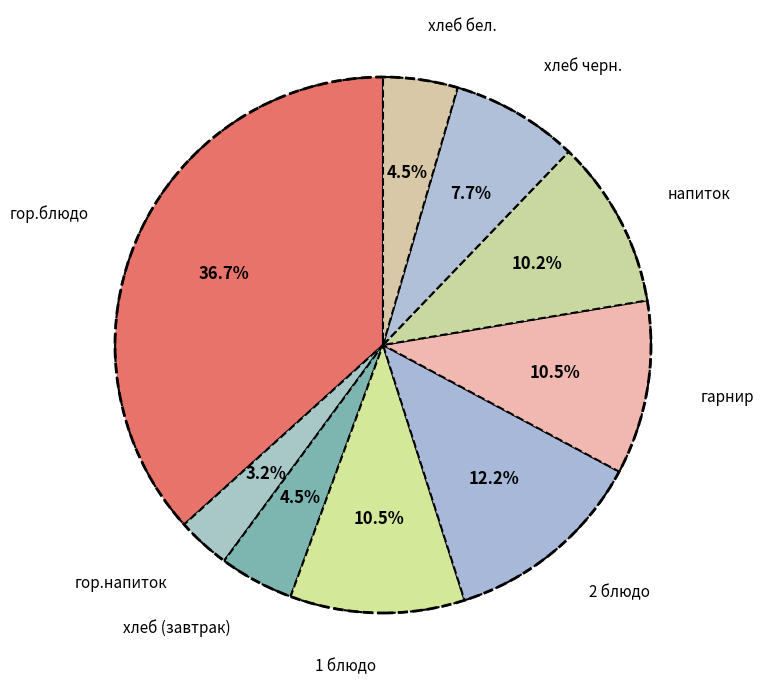

Which category has the biggest portion of the pie?

гор.блюдо